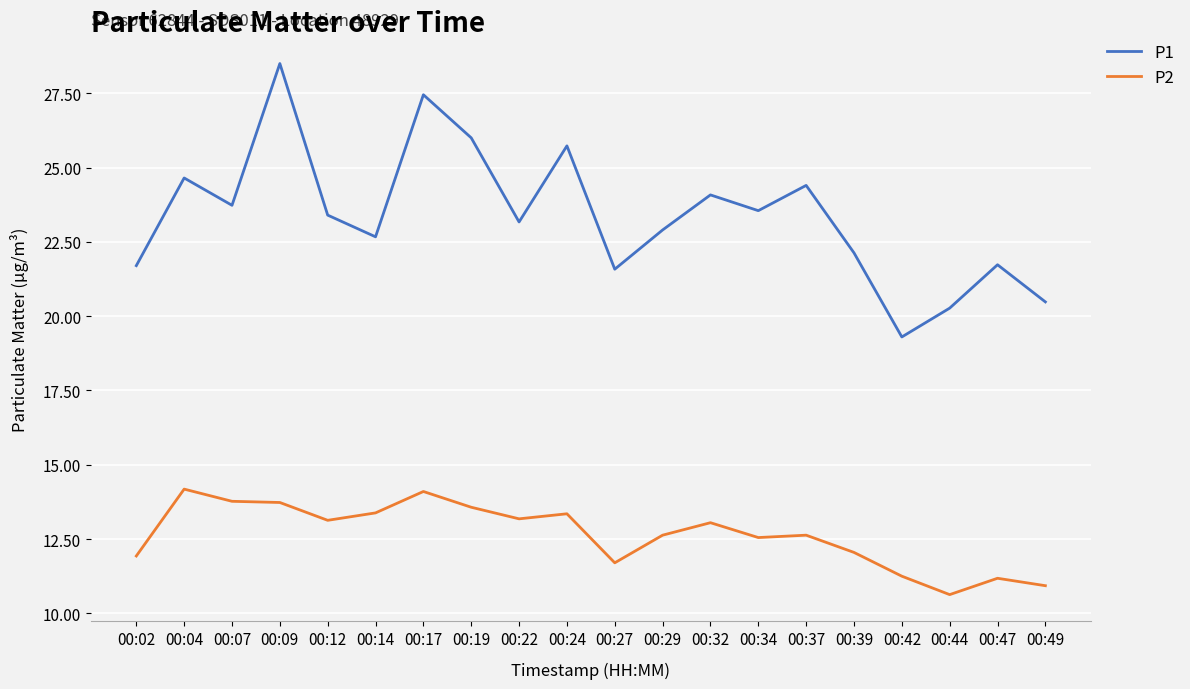

What is the minimum value for P1?

19.3